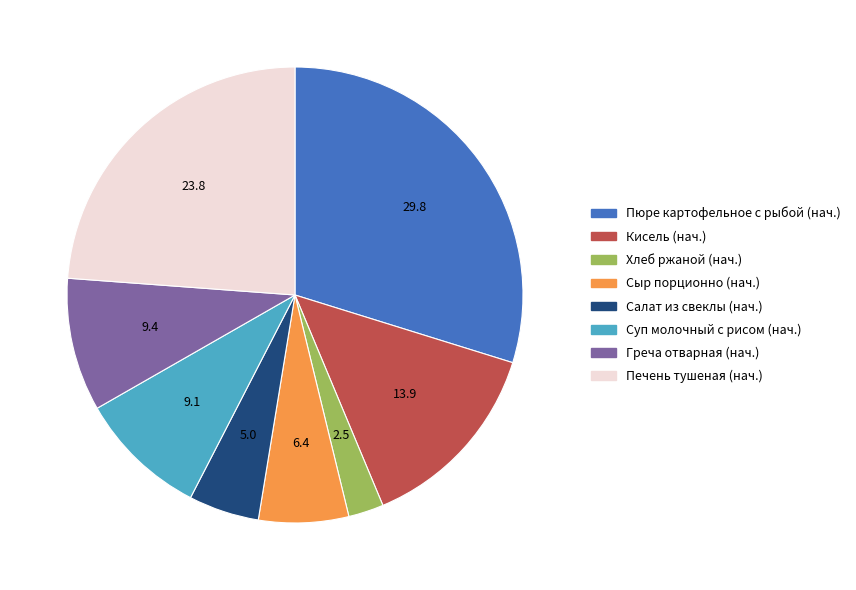

How many slices are in this pie chart?

8